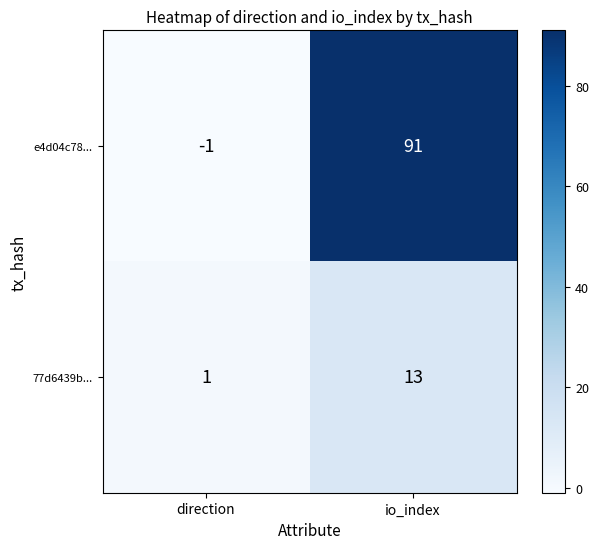

At which label is e4d04c78... closest to 45?

direction